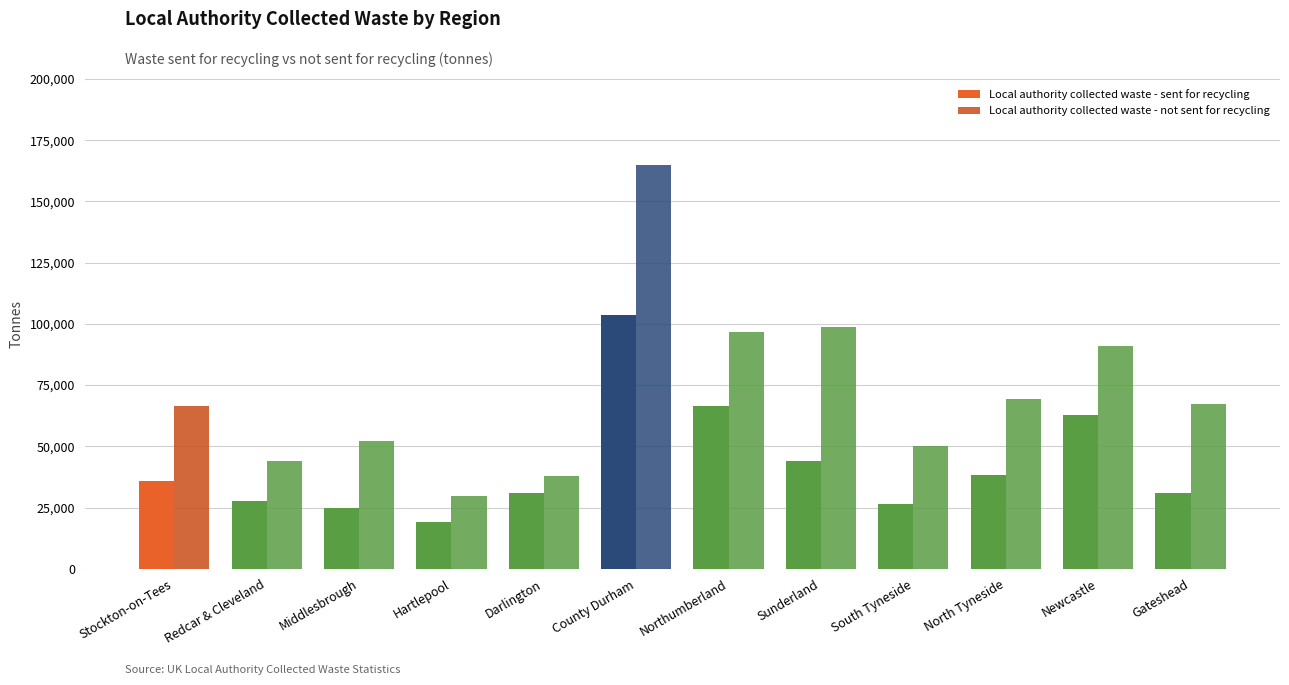

How many data points does each series have?

12